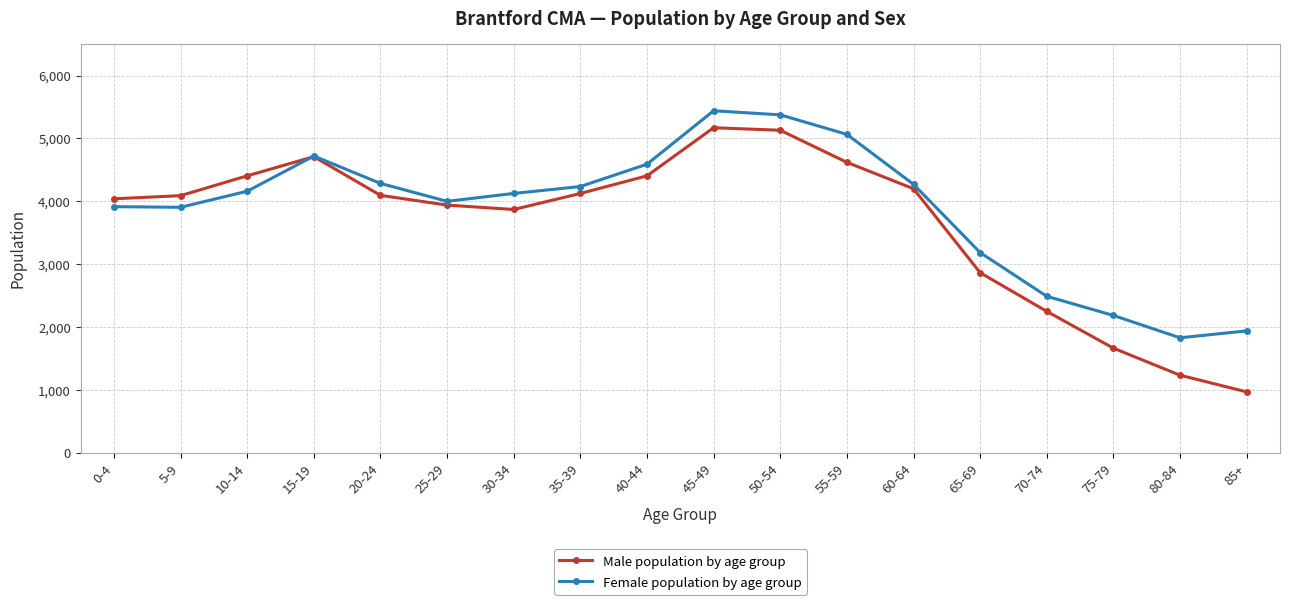

What is the label of the 9th point from the right?

45-49